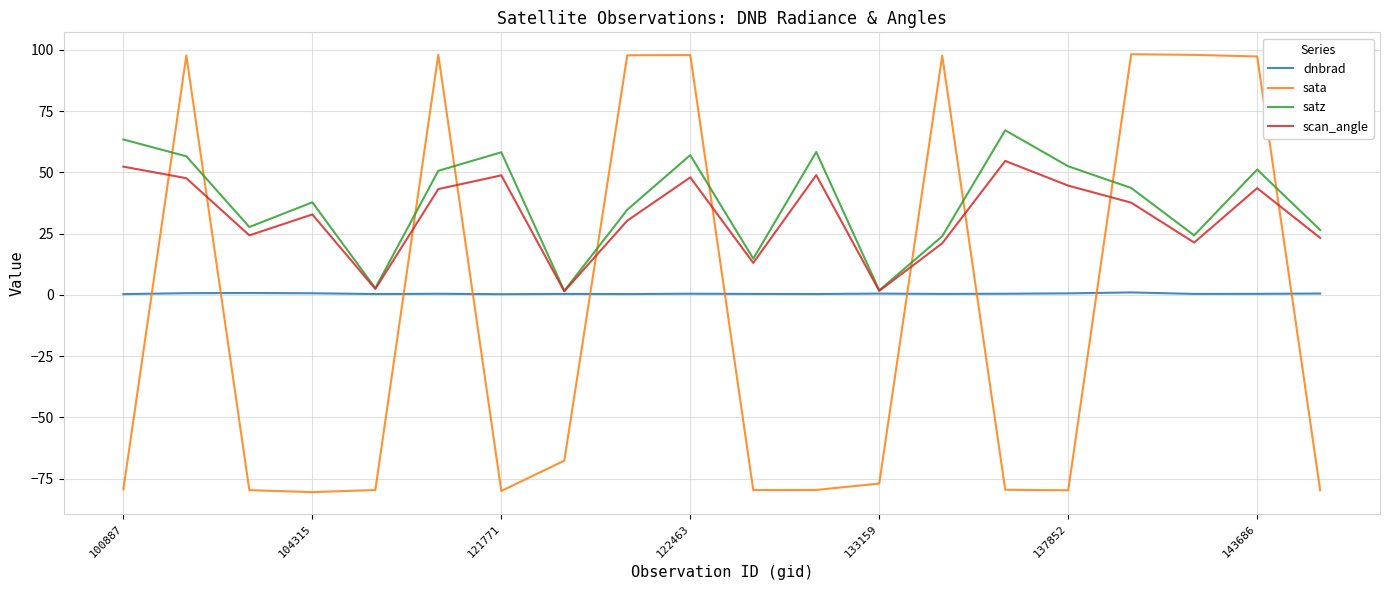

What is the sum of all dnbrad values?

9.5